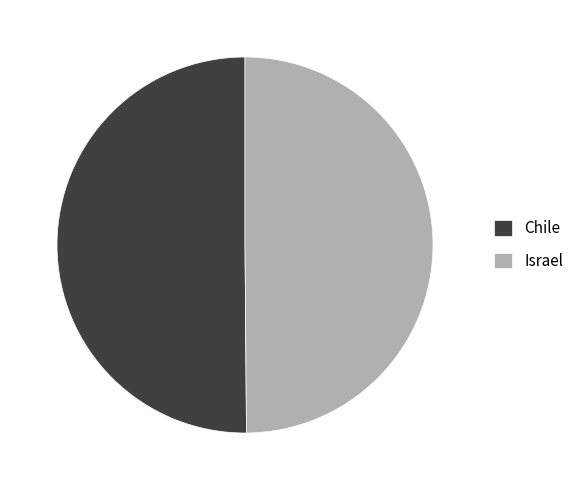

How many slices are in this pie chart?

2